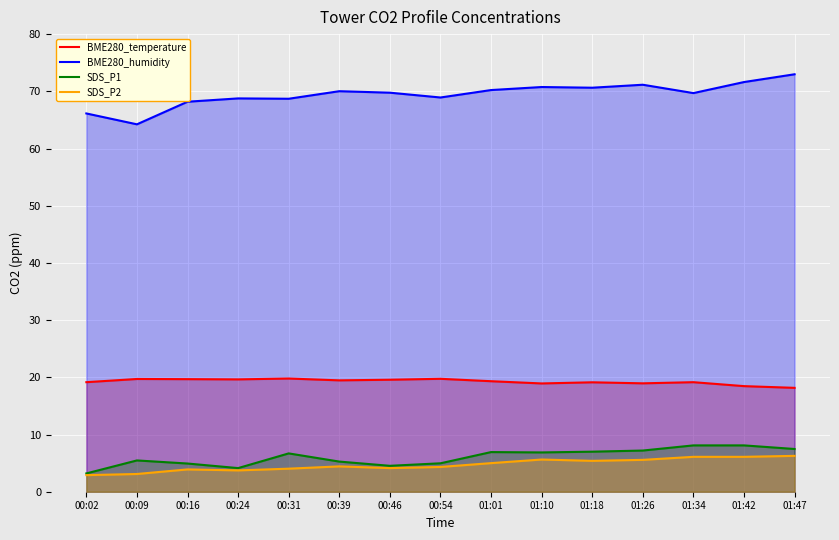

What value does the SDS_P1 series have at 01:42?

8.1